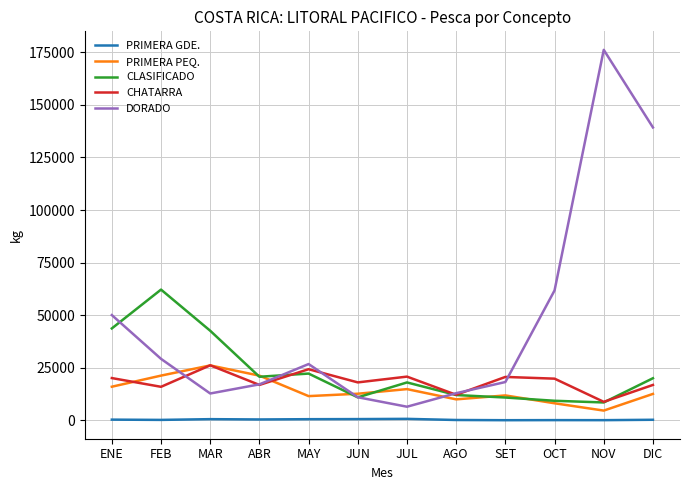

Which series has the largest range (max minus min)?

DORADO